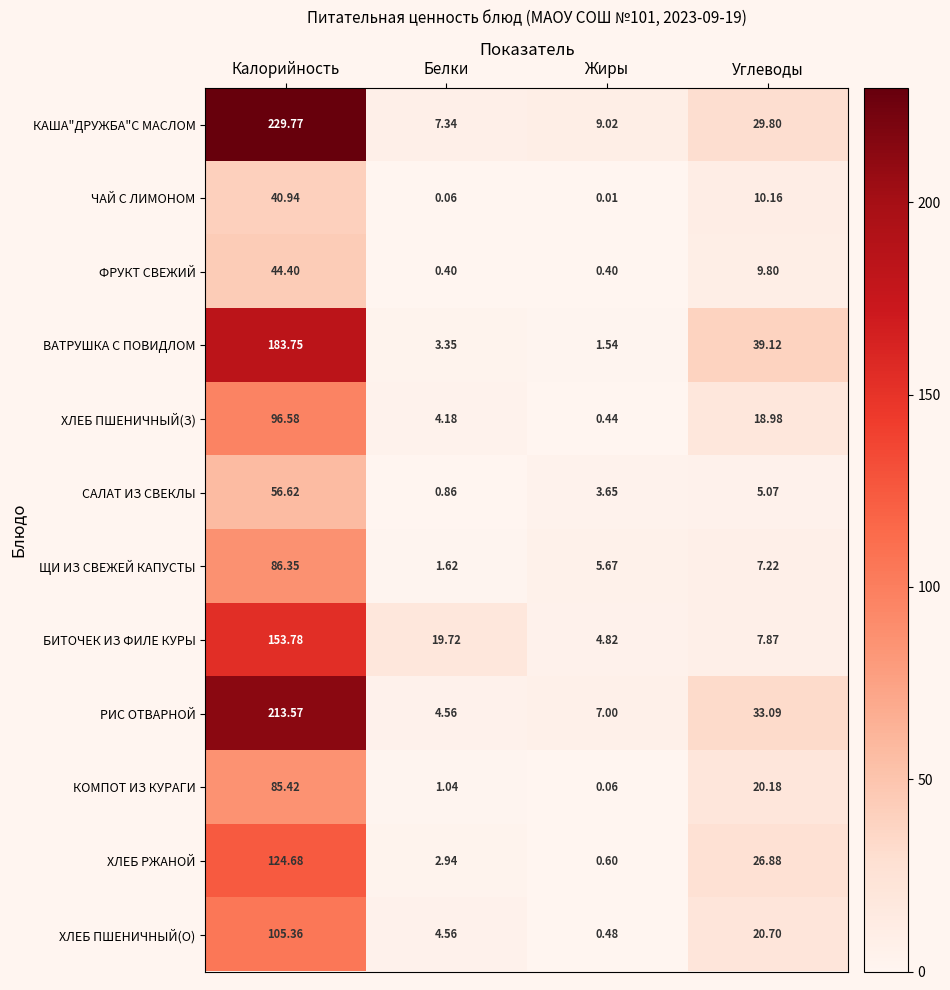

Which series has the largest range (max minus min)?

КАША"ДРУЖБА"С МАСЛОМ